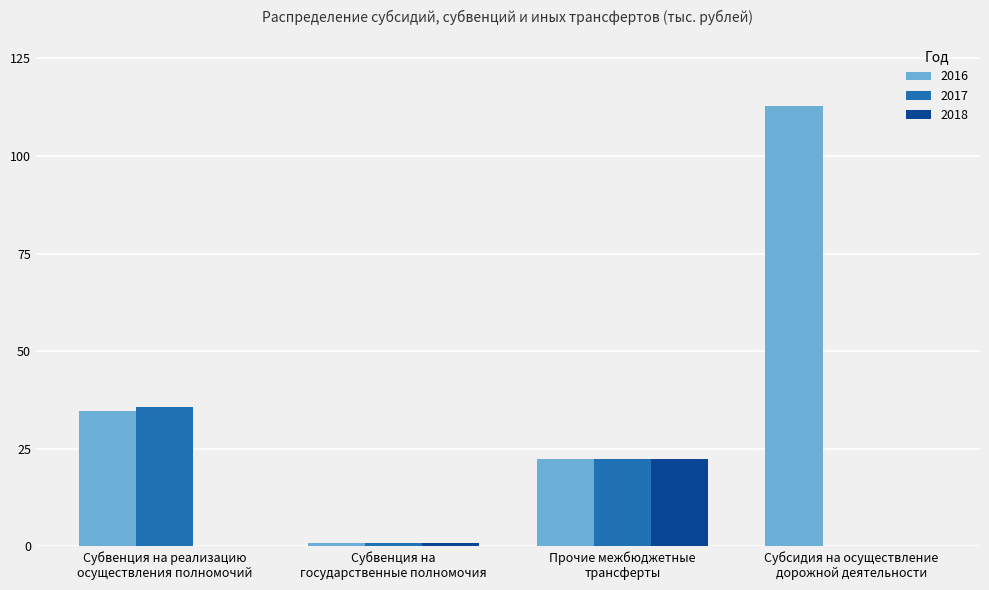

Which series has the largest total across all categories?

2016